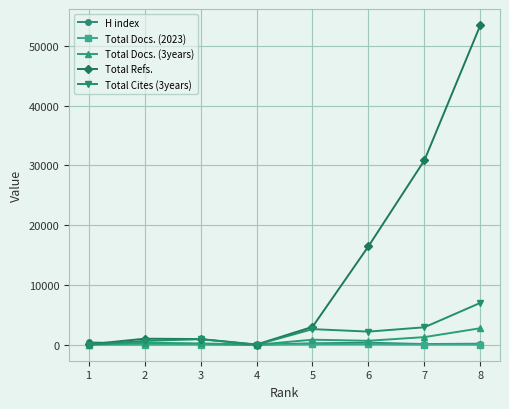

At which category is the sum across all series the highest?

8